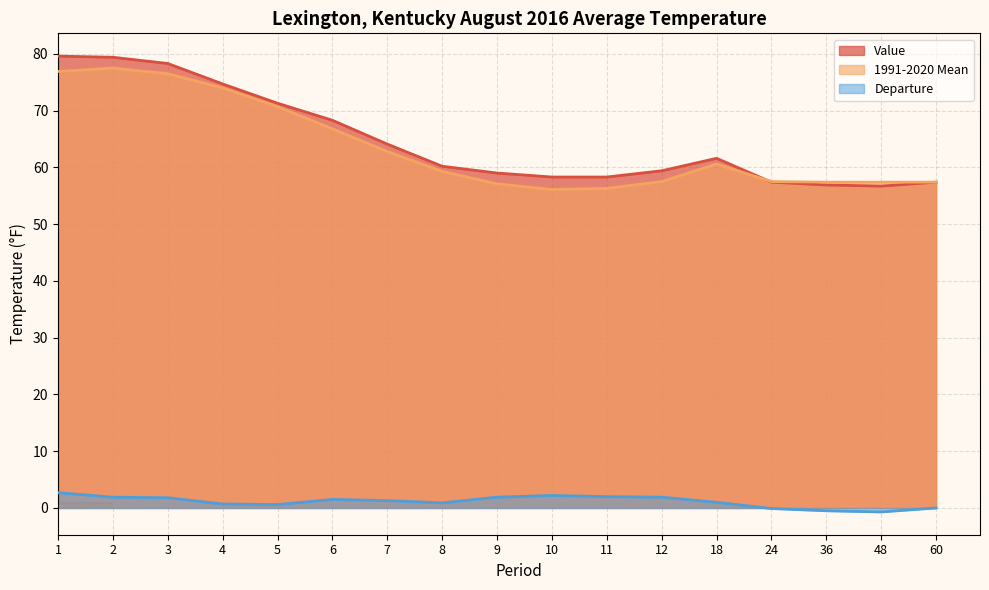

Rank the categories by Departure value from lowest to highest.

48, 36, 24, 60, 5, 4, 8, 18, 7, 6, 3, 2, 9, 12, 11, 10, 1